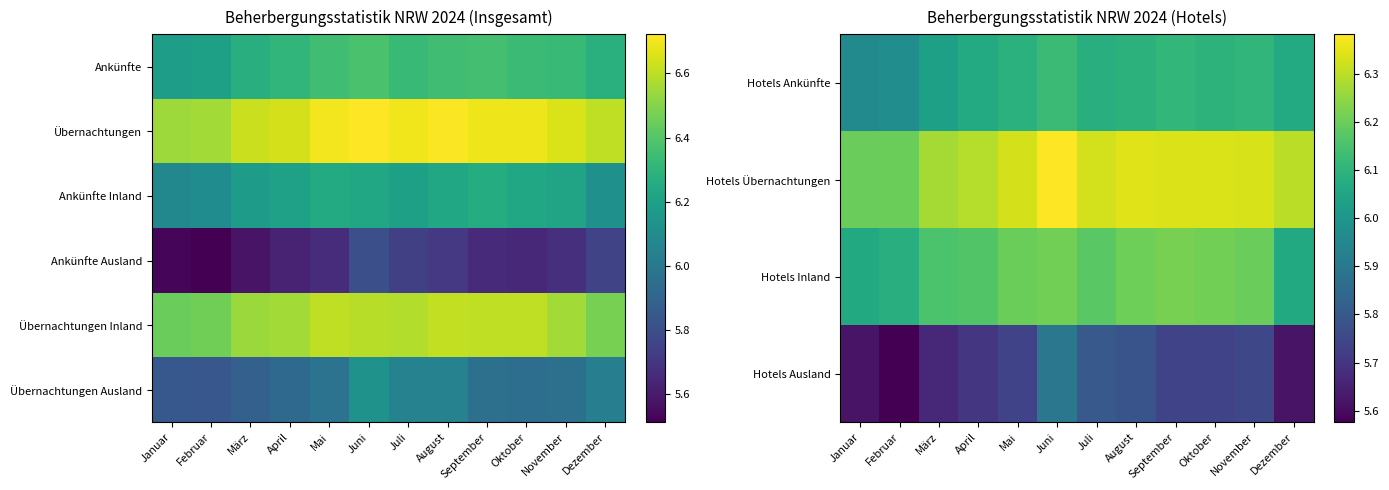

Which has a higher value, Februar or März?

März